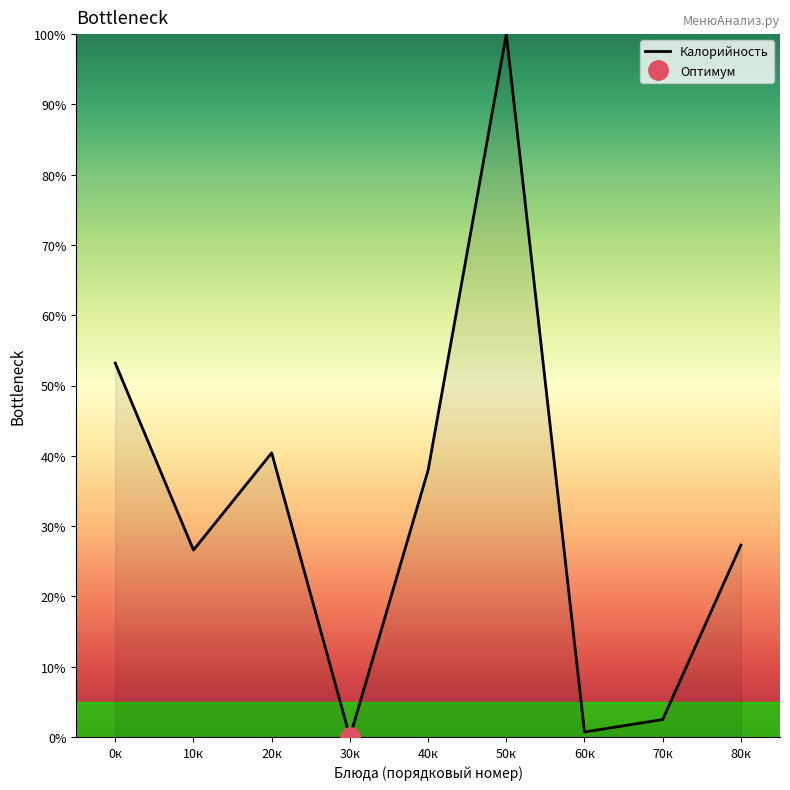

Which has a higher value, 40к or 50к?

50к